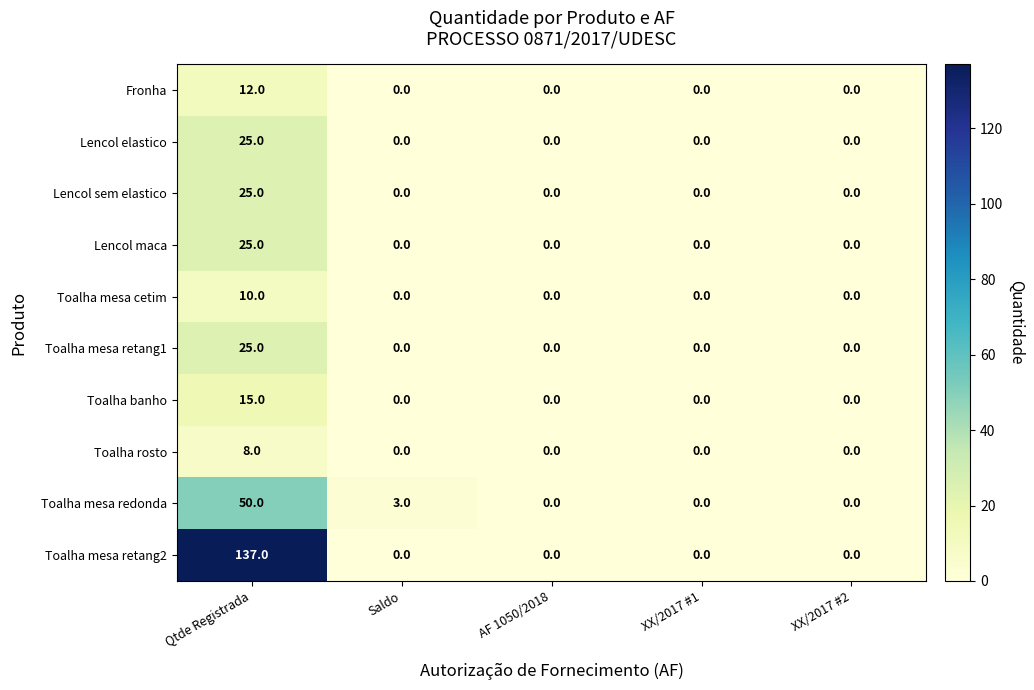

True or false: Toalha mesa retang2 has a value of 0 at AF 1050/2018.

True